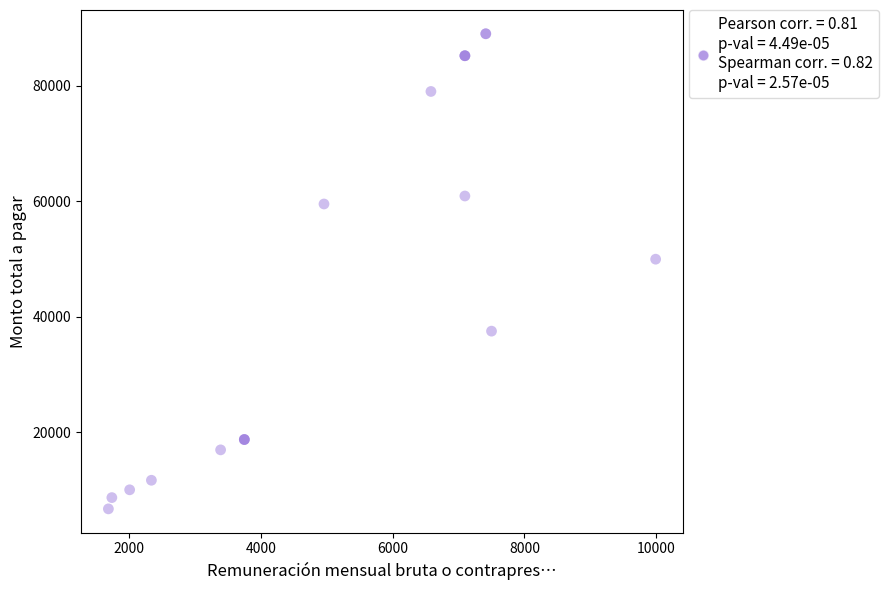

What Y value in the scatter plot is closest to 47851?

49950.0